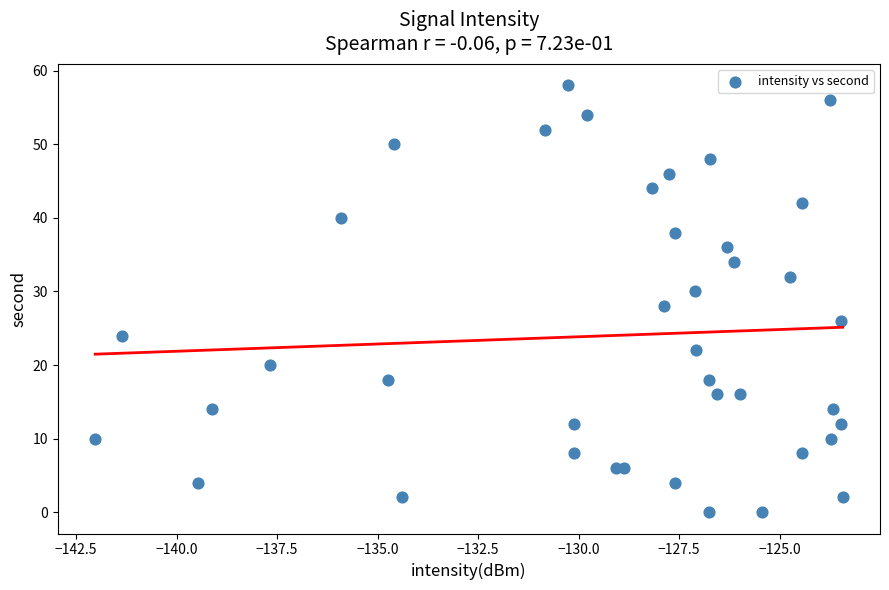

What is the range of Y values (max minus min)?

58